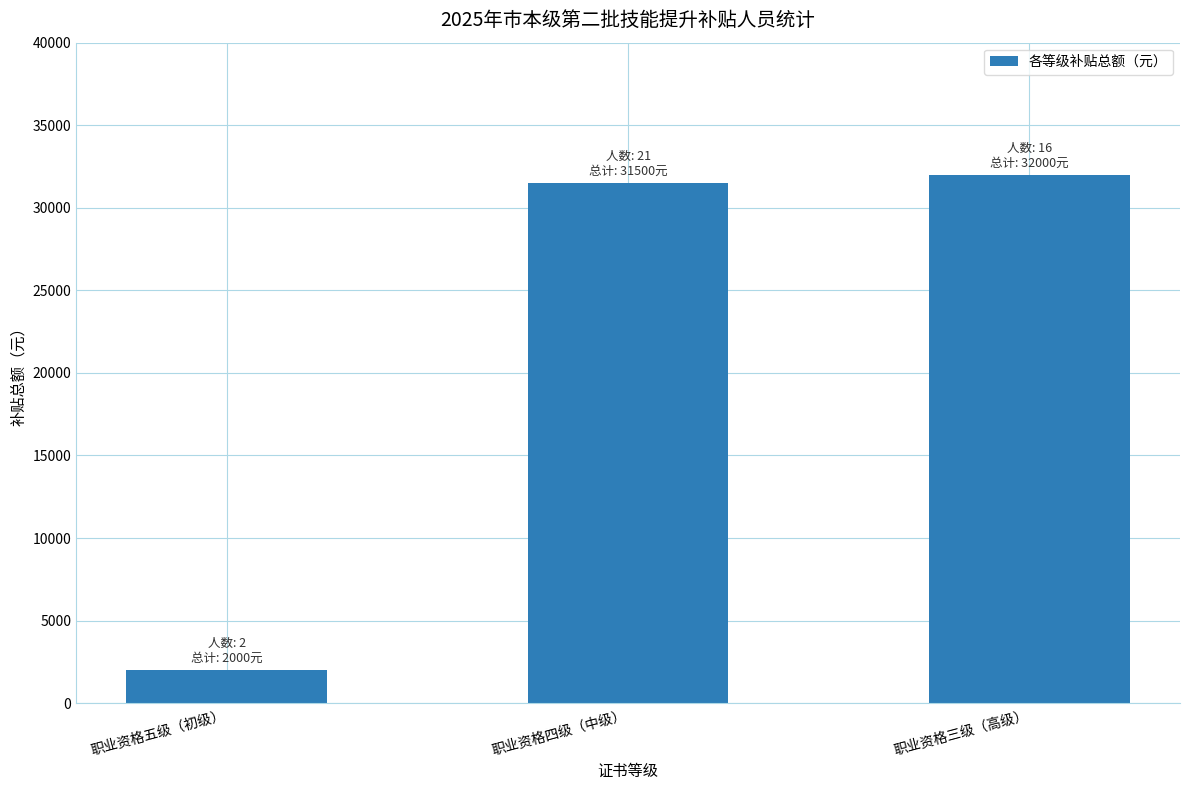

Reading left to right, what are all the values shown in this chart?

2000	31500	32000